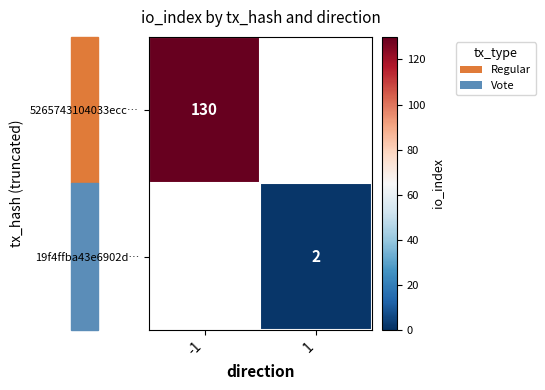

True or false: 5265743104033ecc… has a value of 130 at -1.

True